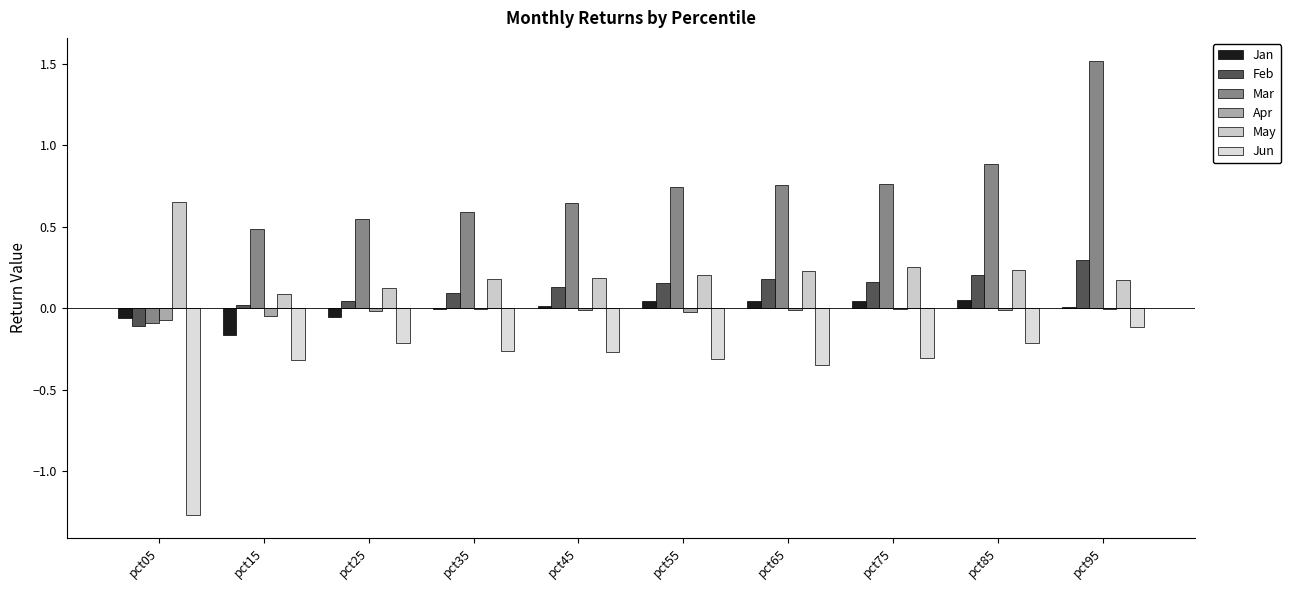

Is the value of Jun at pct45 greater than the value of Feb at pct85?

No